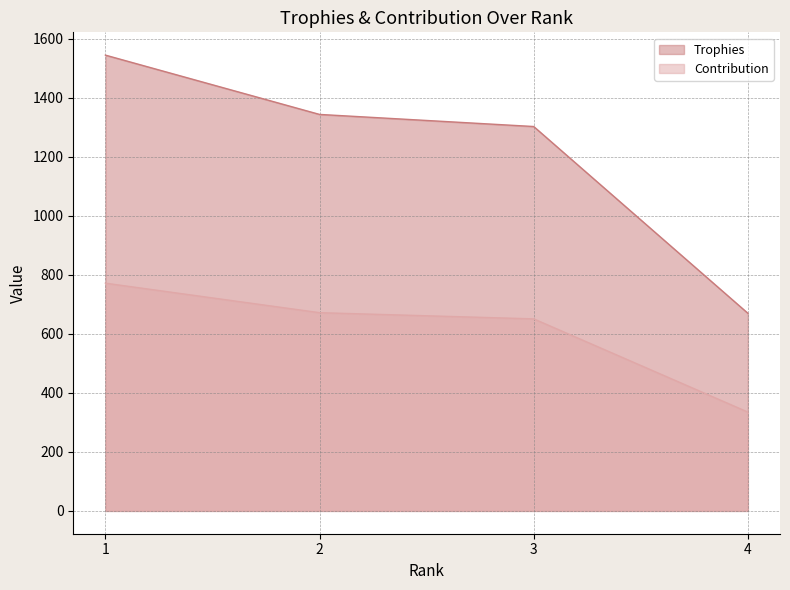

True or false: Contribution and Trophies intersect in this chart.

False